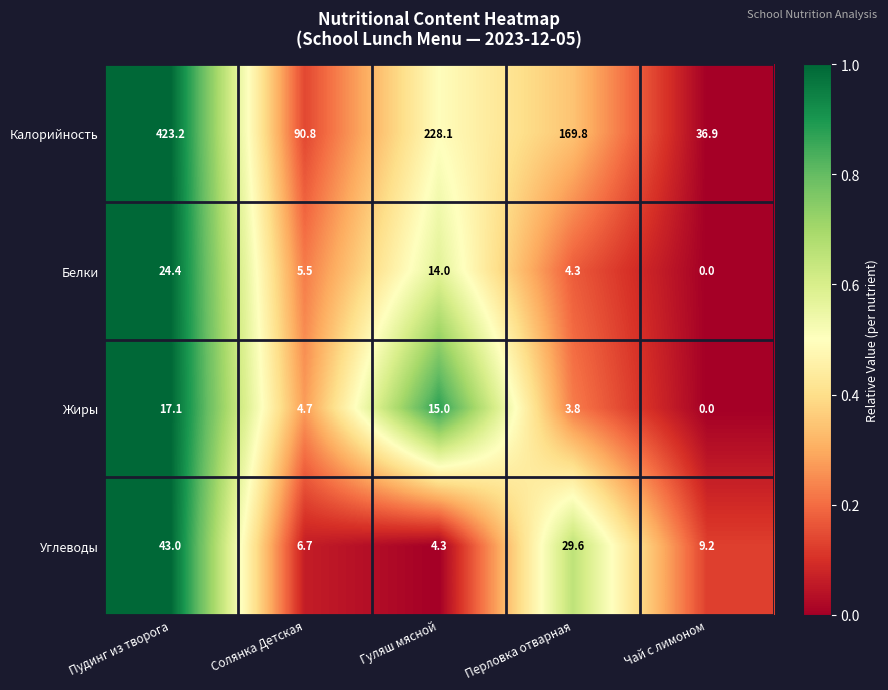

How many data points in Белки are less than 5?

2